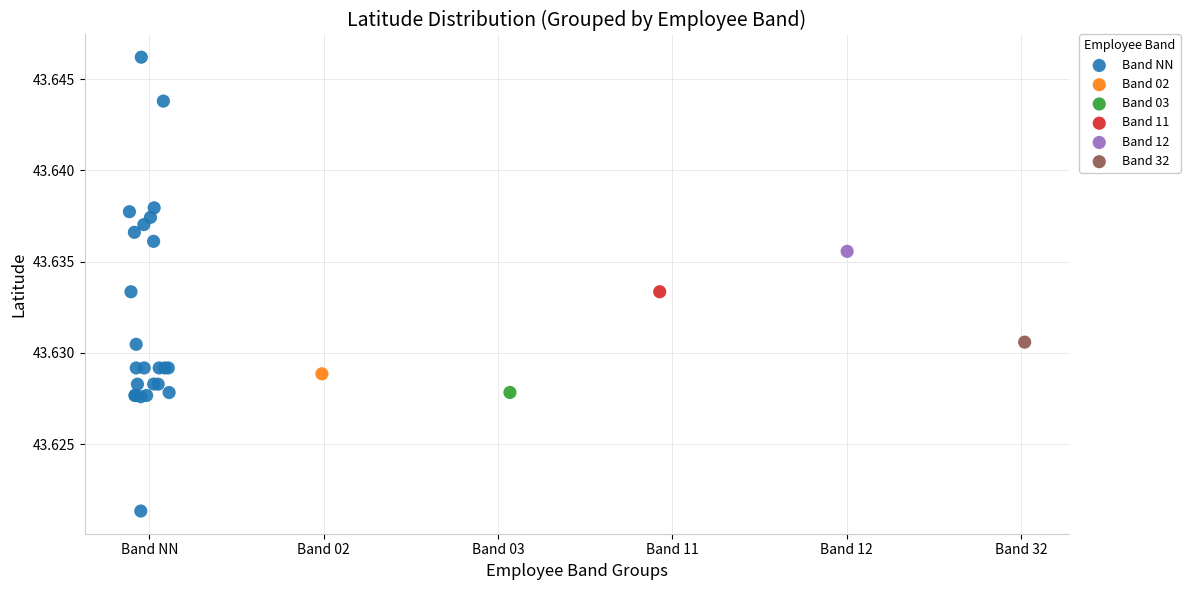

What are all the series names shown in the legend?

Band NN, Band 02, Band 03, Band 11, Band 12, Band 32